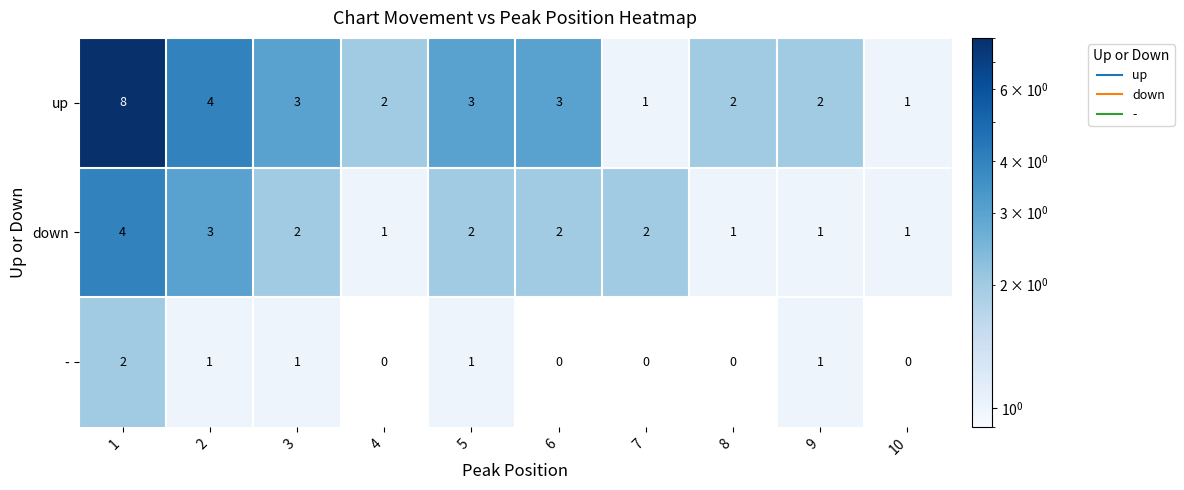

Which series has the widest spread of values?

up